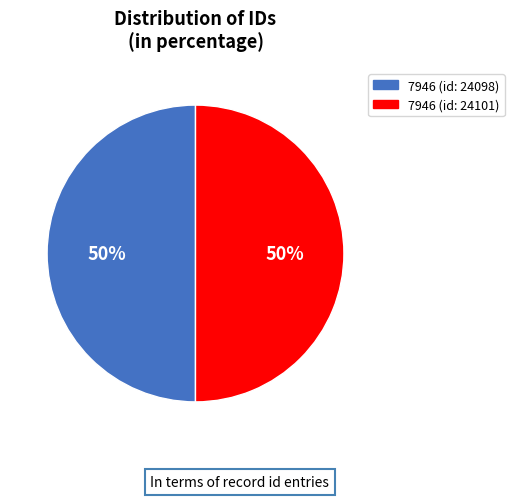

Approximately how many times larger is the value at 7946 (id: 24101) compared to 7946 (id: 24098)?

1.0